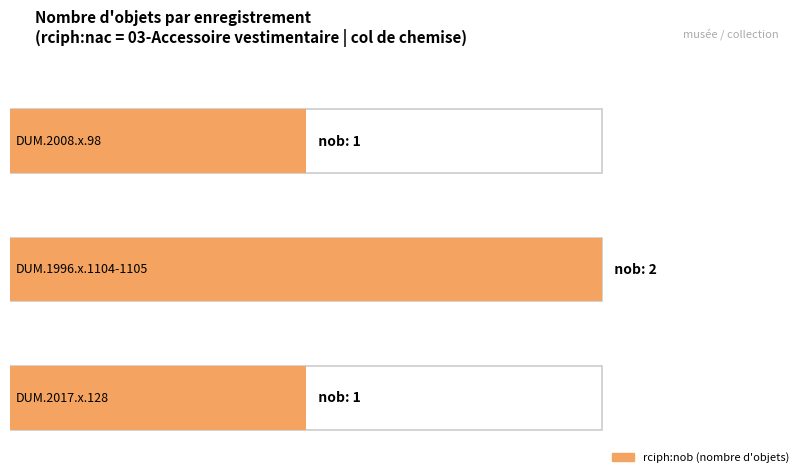

Where is Number of objects nearest to the value 1?

col de chemise (DUM.2008.x.98)